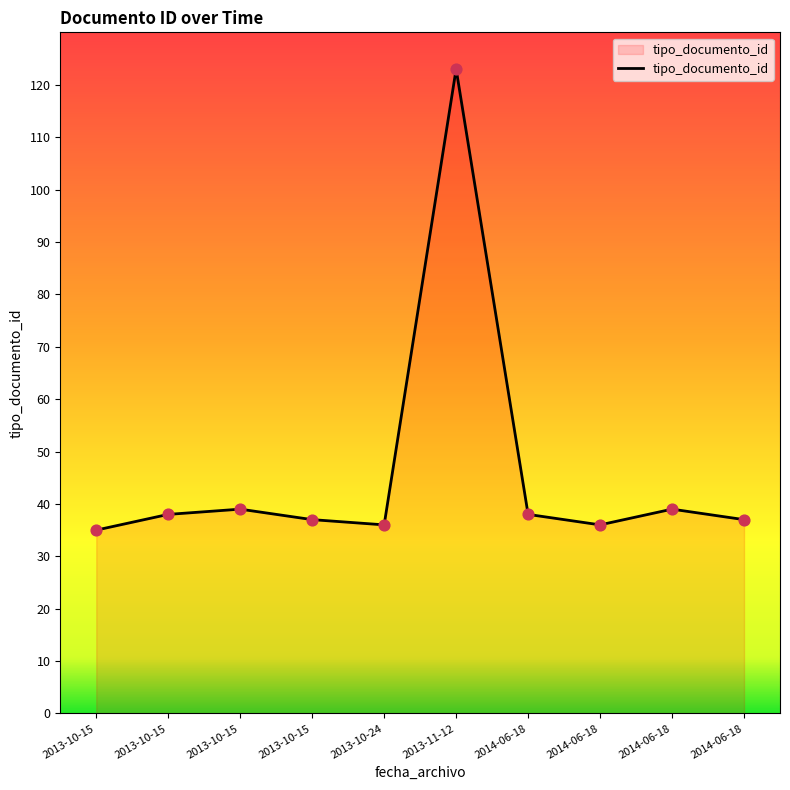

Between 2013-10-15 and 2013-10-15, which is larger?

2013-10-15